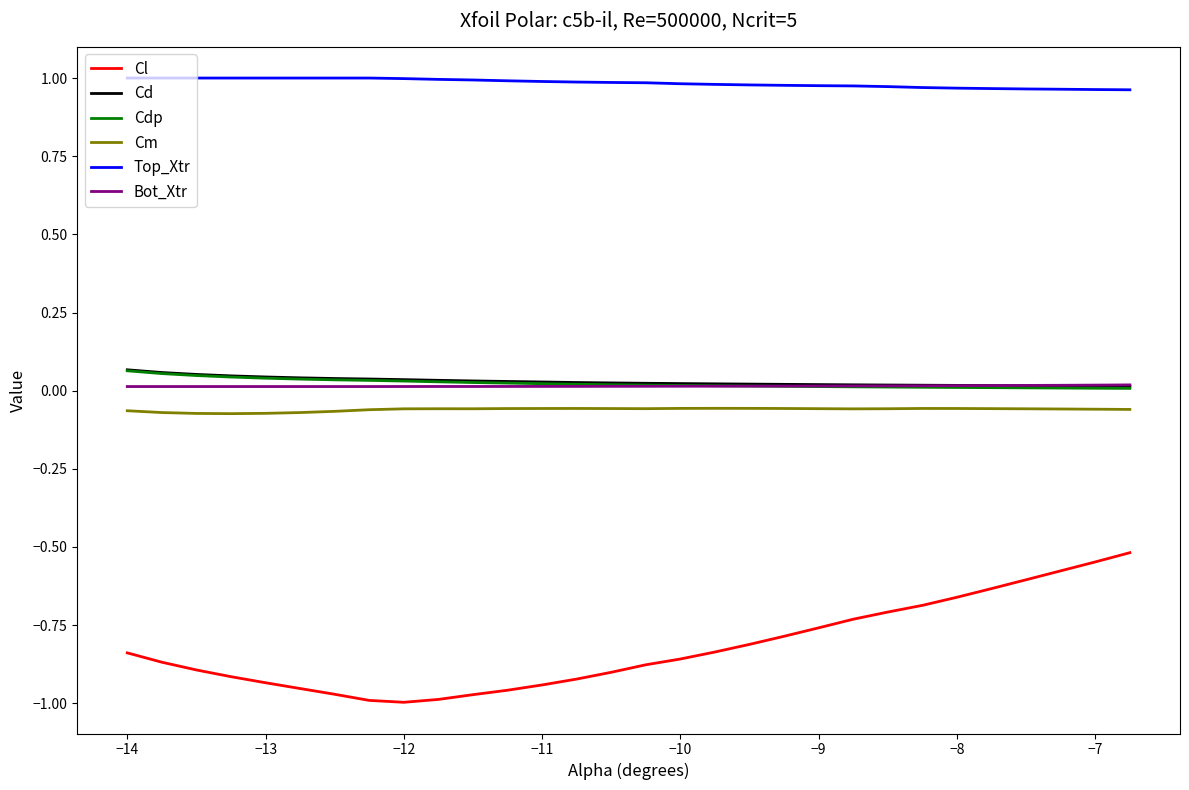

What is the sum of all Cl values?

-24.6